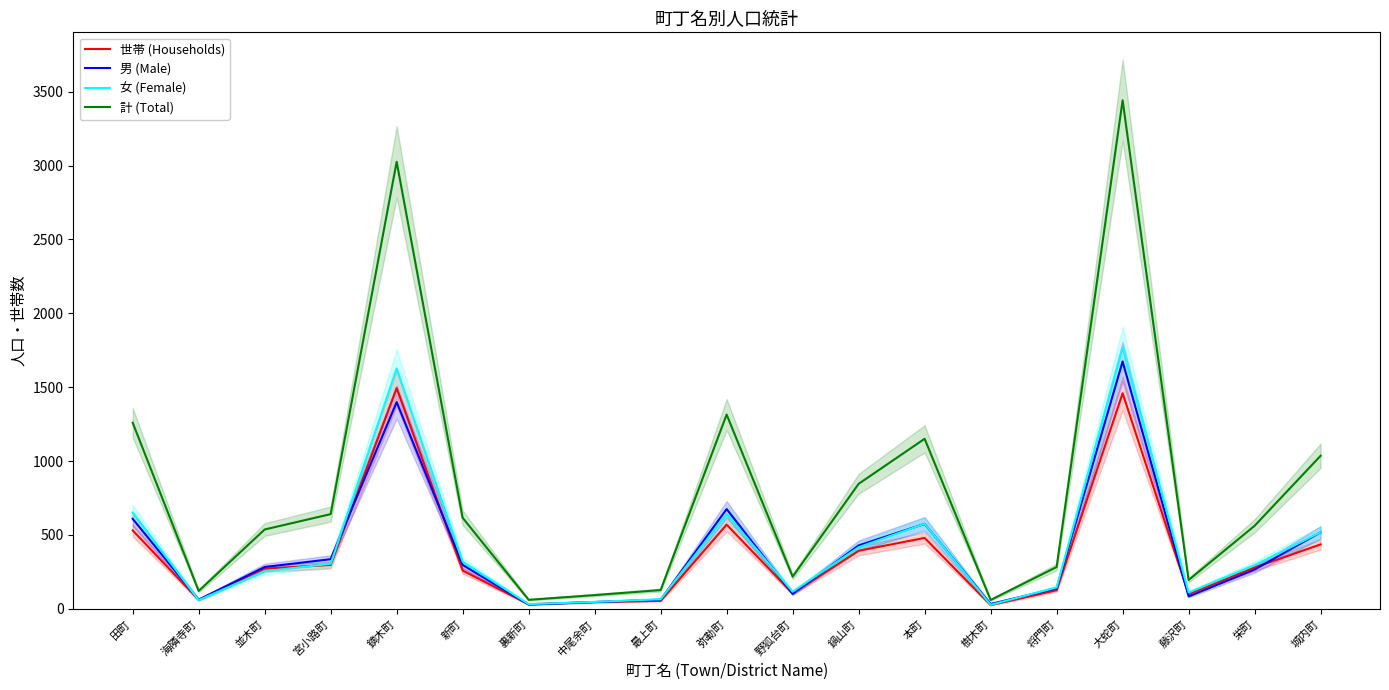

How many values in the 女 (Female) series are below 296?

9